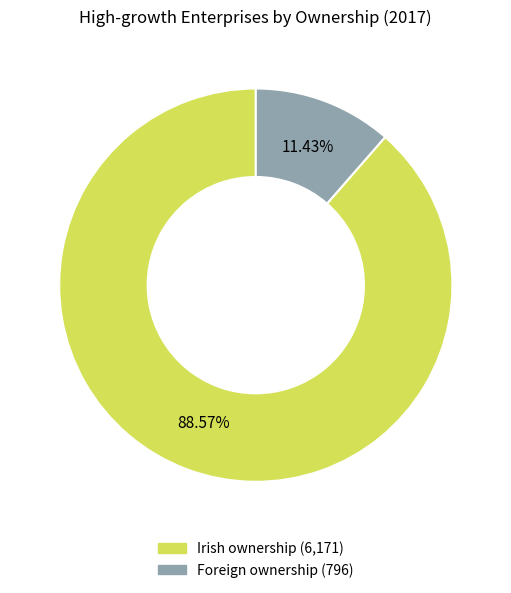

The Irish ownership slice represents 94% of the pie. True or false?

False